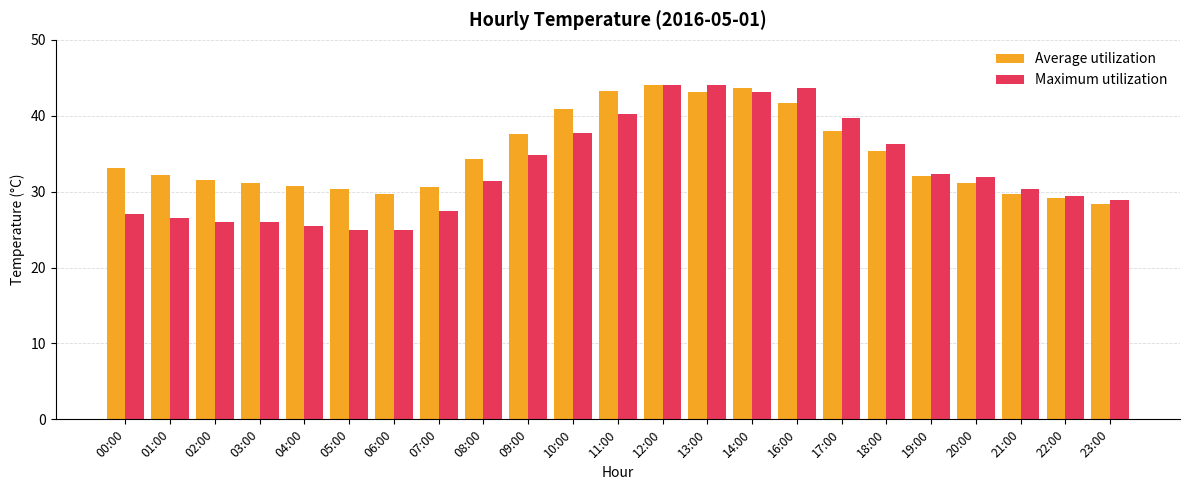

What is the greatest value displayed?

44.1